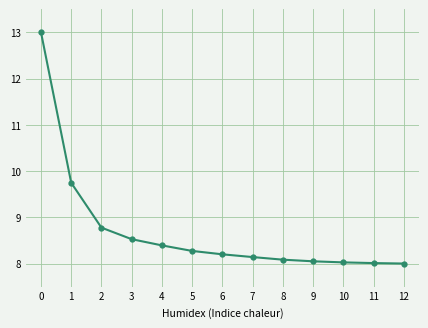

What is the change in value from 4 to 8?

-0.3